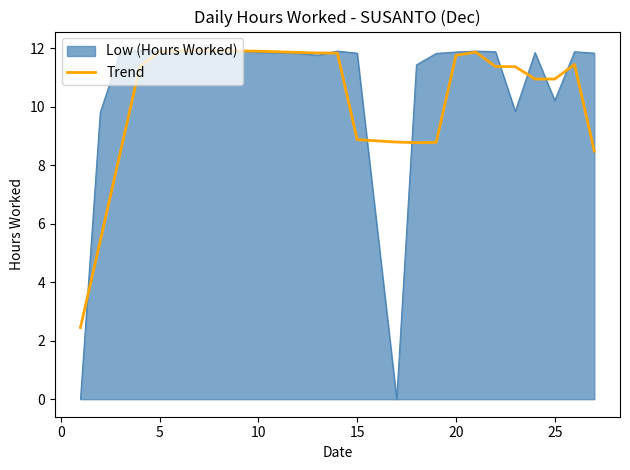

What is the minimum value for Trend?

2.5